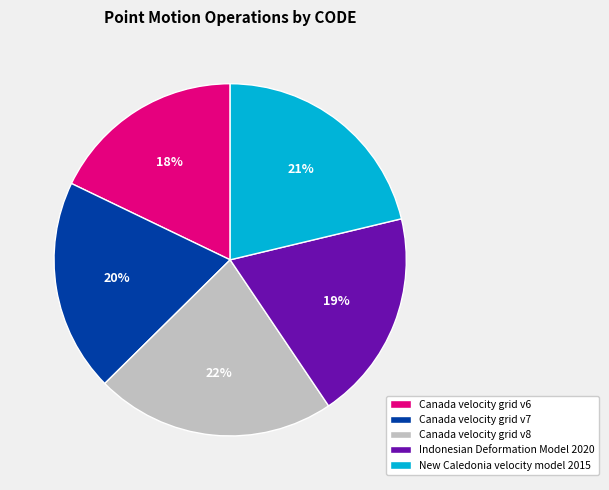

What percentage is the Indonesian Deformation Model 2020 slice, to the nearest percent?

19%